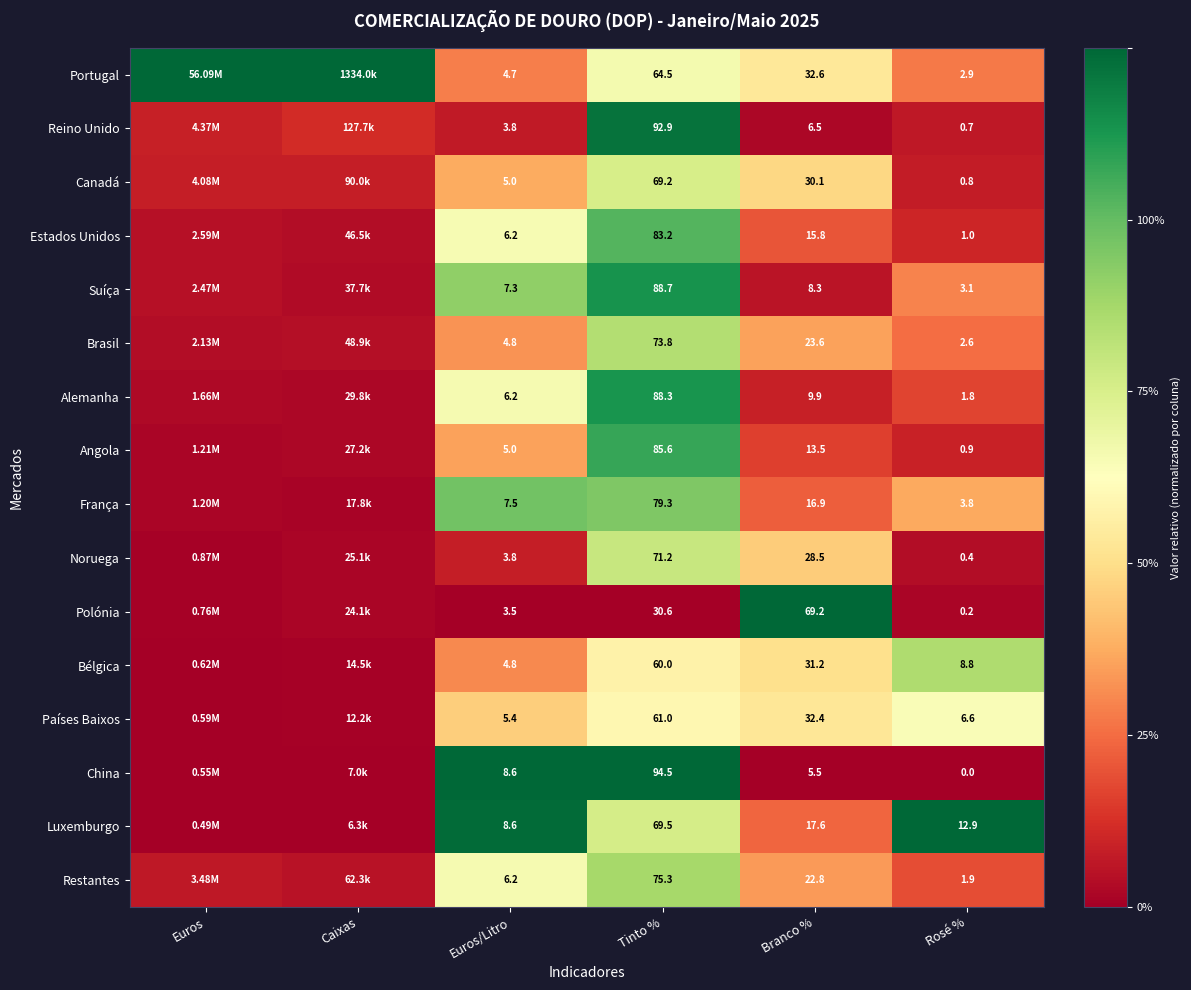

Which series changed the most between Tinto % and Rosé %?

China